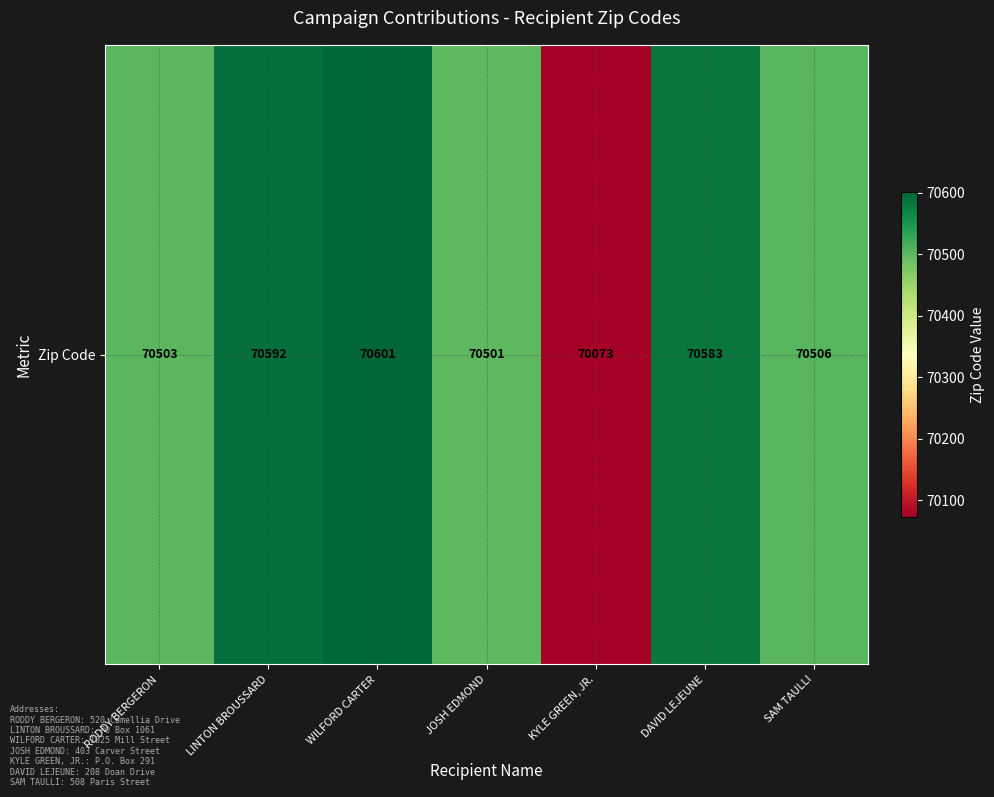

Reading left to right, what are all the values shown in this chart?

RODDY BERGERON=70503	LINTON BROUSSARD=70592	WILFORD CARTER=70601	JOSH EDMOND=70501	KYLE GREEN, JR.=70073	DAVID LEJEUNE=70583	SAM TAULLI=70506